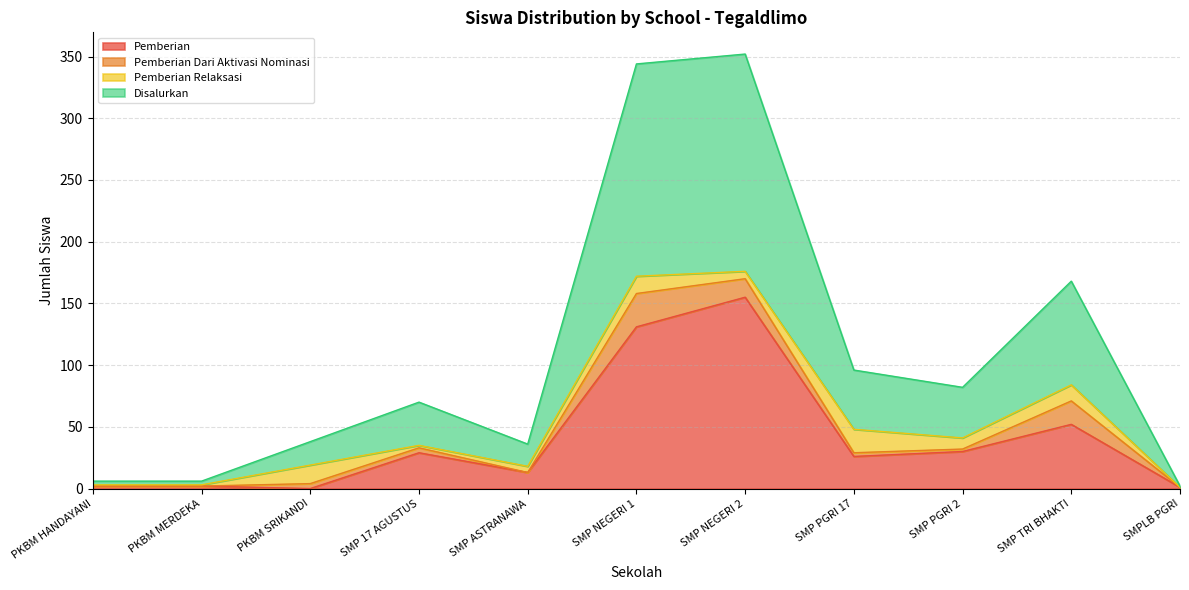

The Pemberian series shows 75 at SMP TRI BHAKTI. True or false?

False